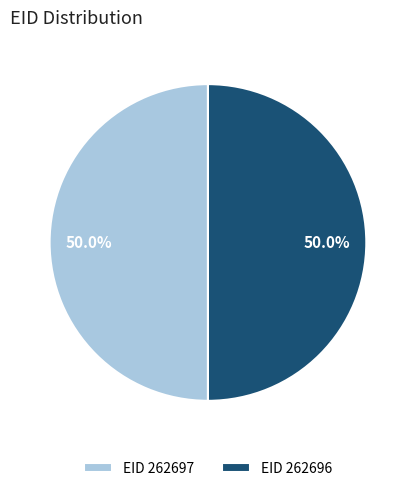

What is the ratio of the value at EID 262697 to the value at EID 262696?

1.0